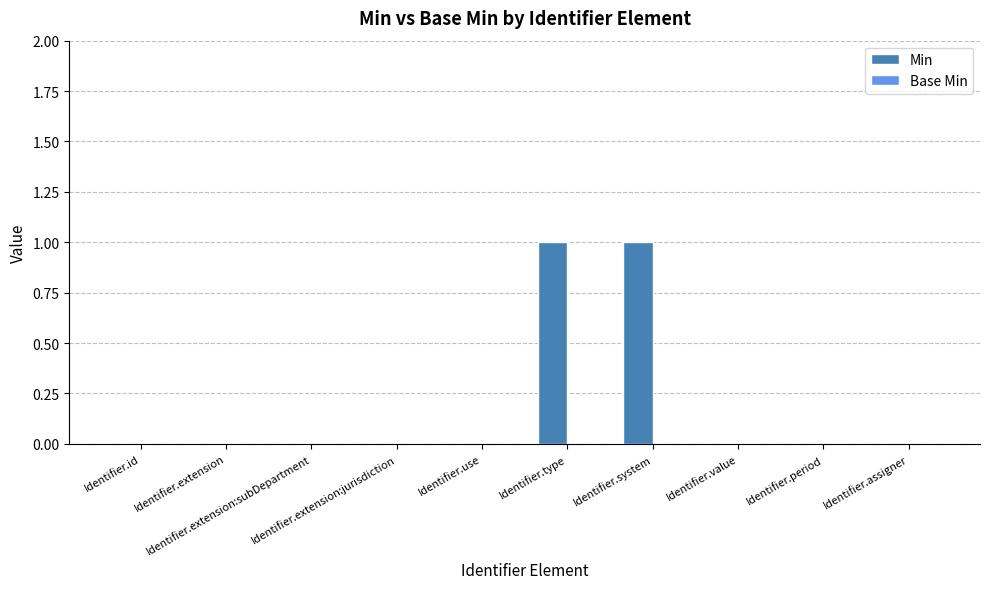

How many distinct data groups are displayed?

1